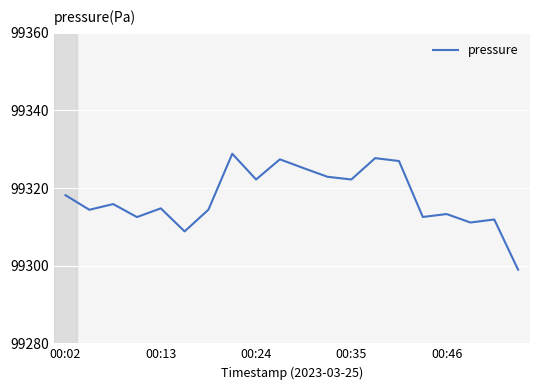

Count the number of data series in this chart.

1